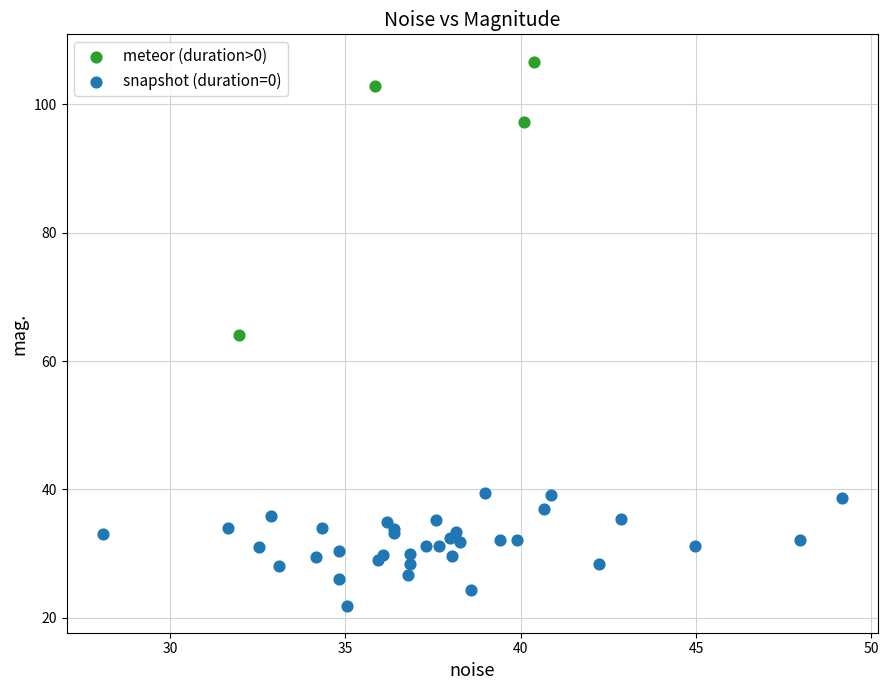

Which series contains the highest Y value?

meteor (duration>0)